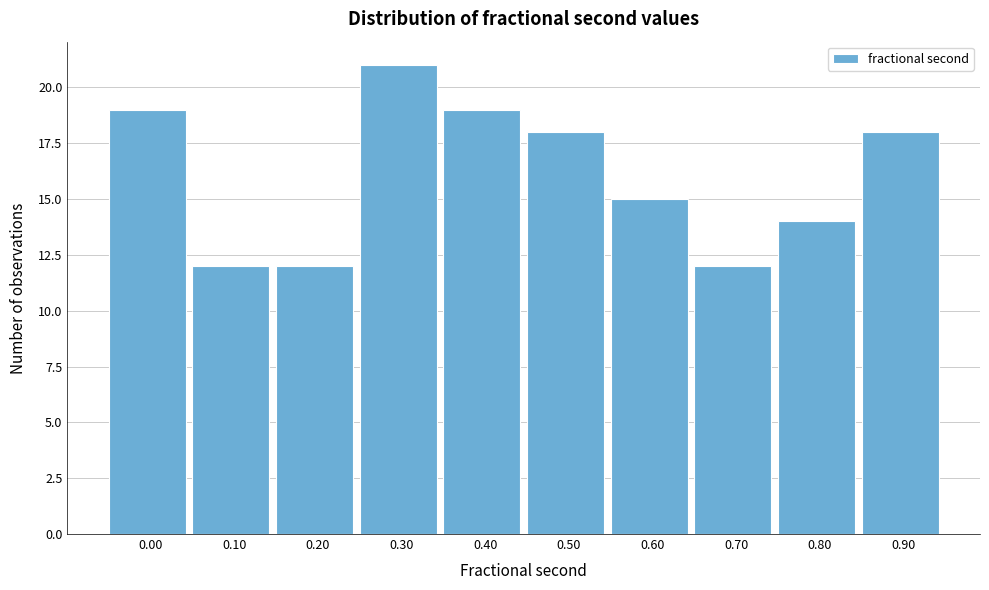

Reading left to right, list all the values displayed in this chart.

19	12	12	21	19	18	15	12	14	18